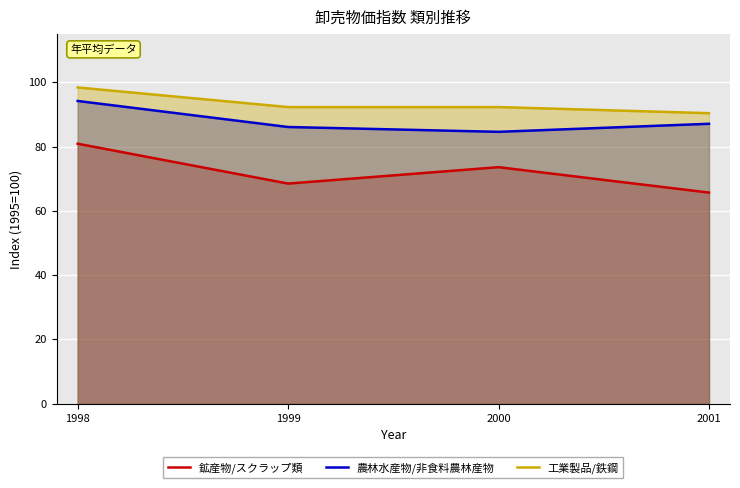

What is the difference between the maximum and minimum values in the 鉱産物/スクラップ類 series?

15.2